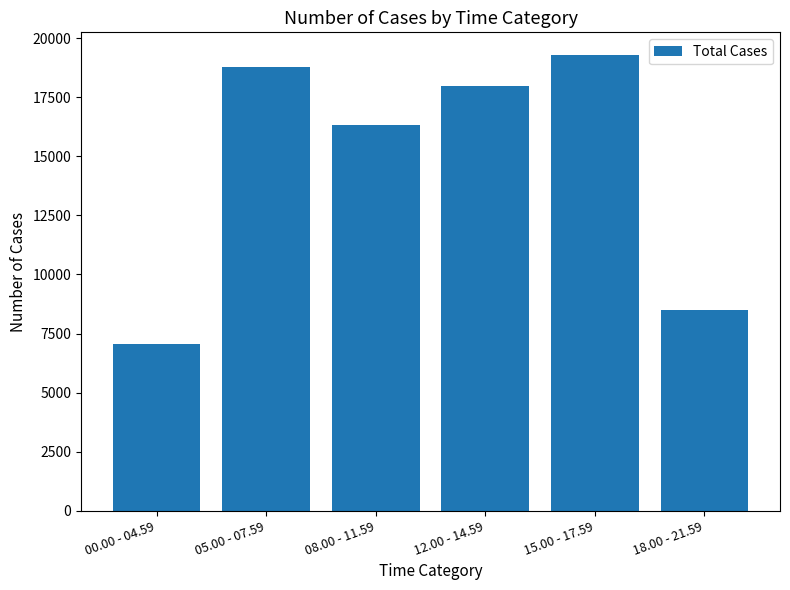

What is the label of the 4th bar from the left?

12.00 - 14.59